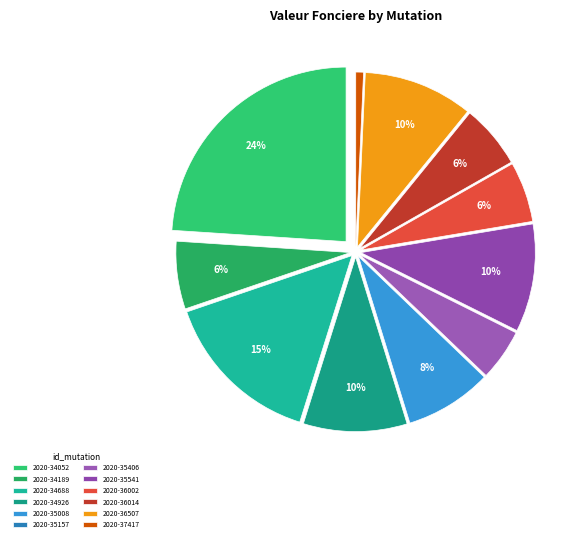

Which slice is the smallest?

2020-35157